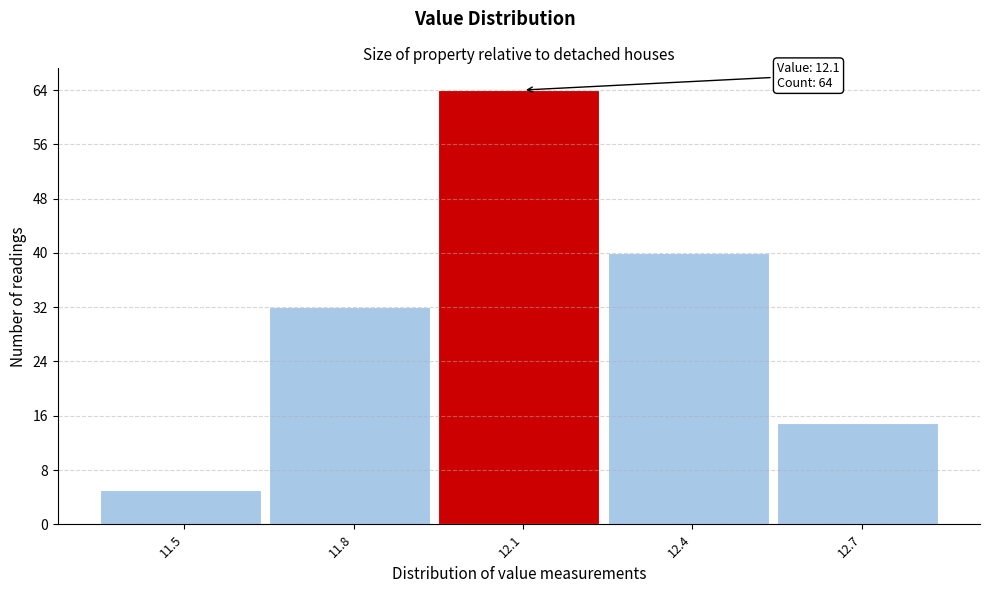

Over which range of the x-axis is the bar tallest?

11.95 to 12.25